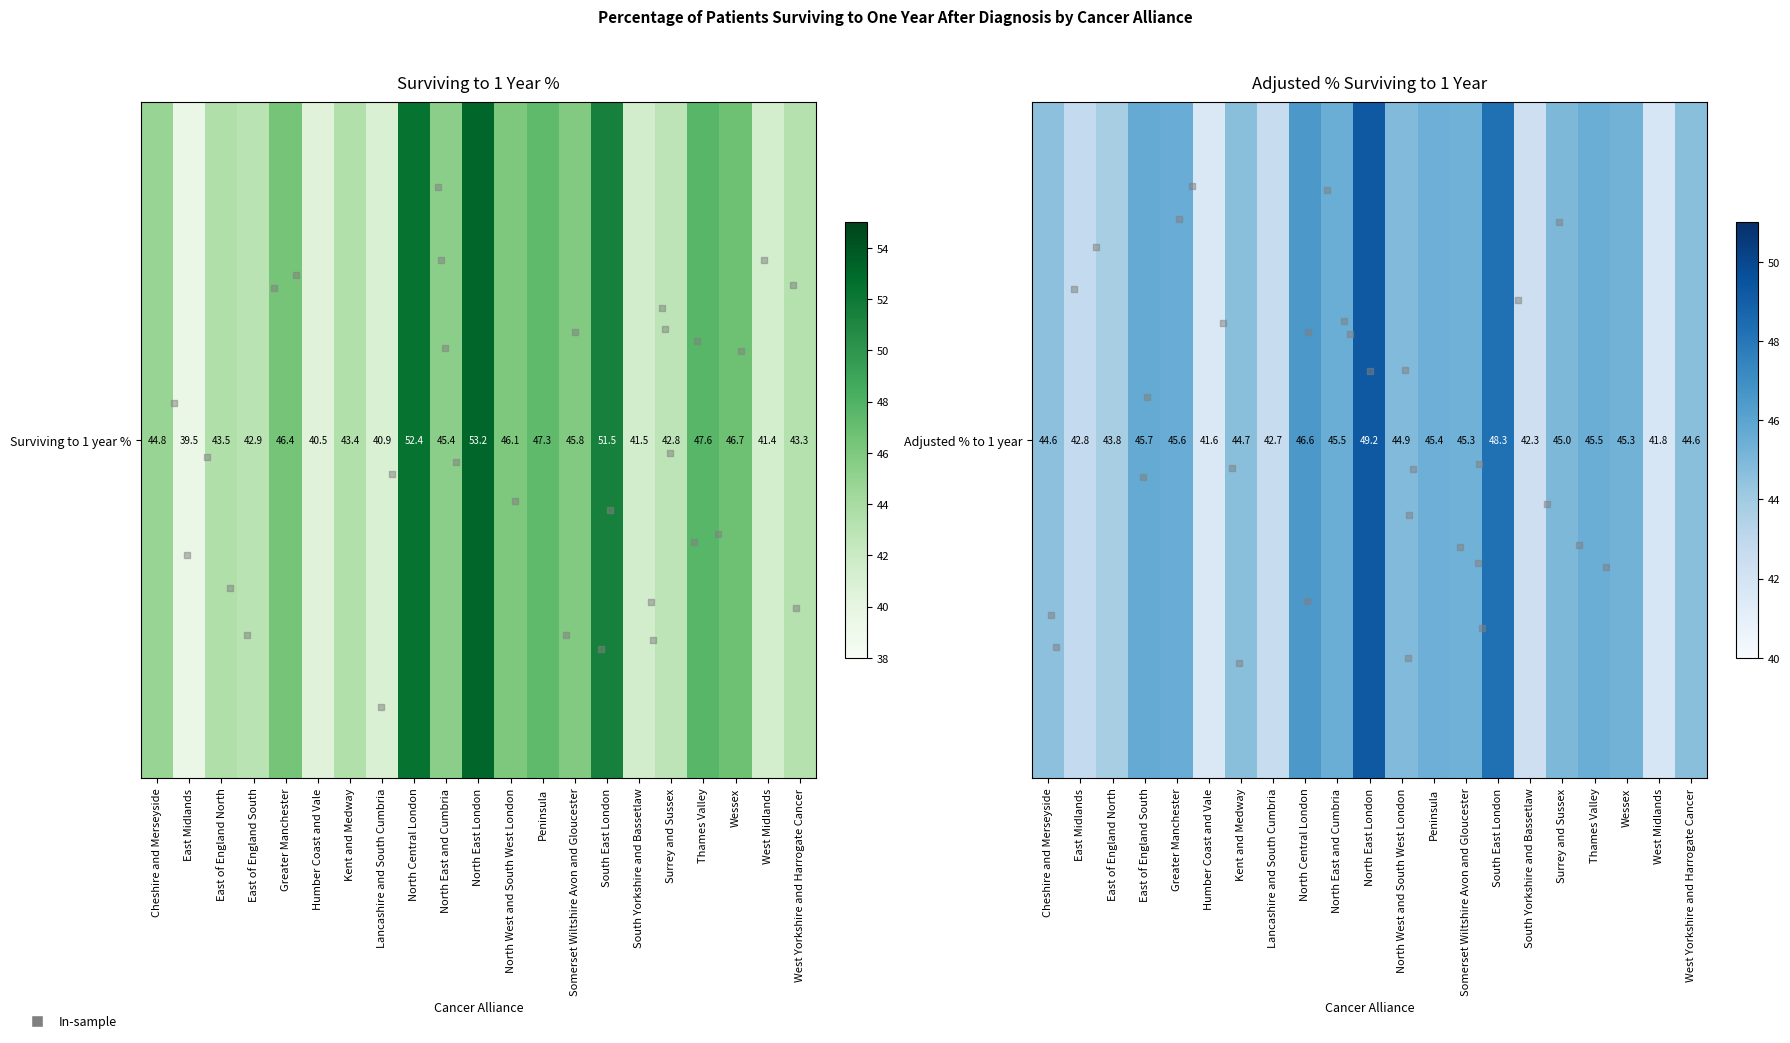

Between Cheshire and Merseyside and Humber Coast and Vale, which series saw the biggest shift?

Surviving %